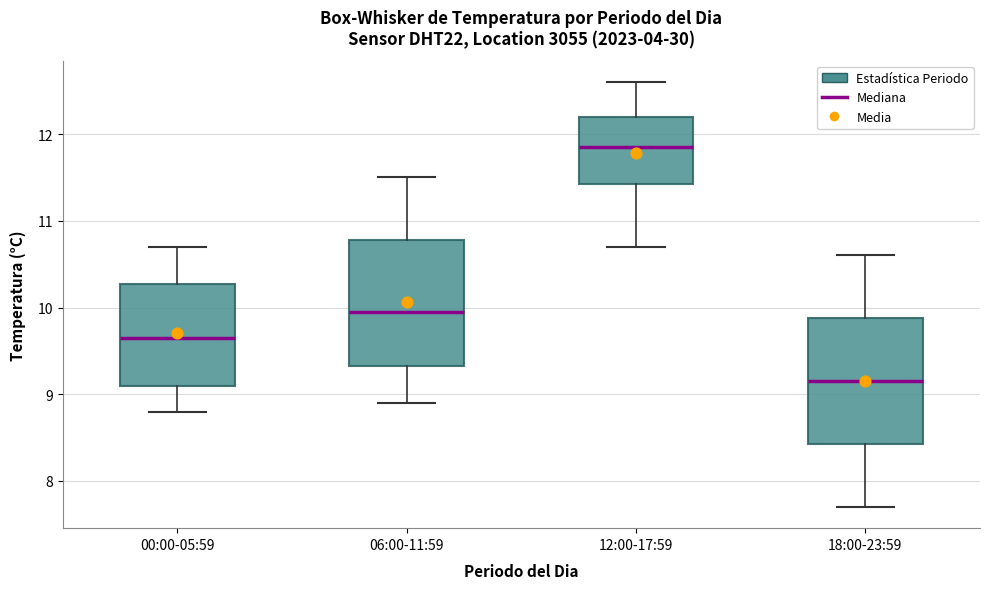

Which box's median line is the lowest?

18:00-23:59